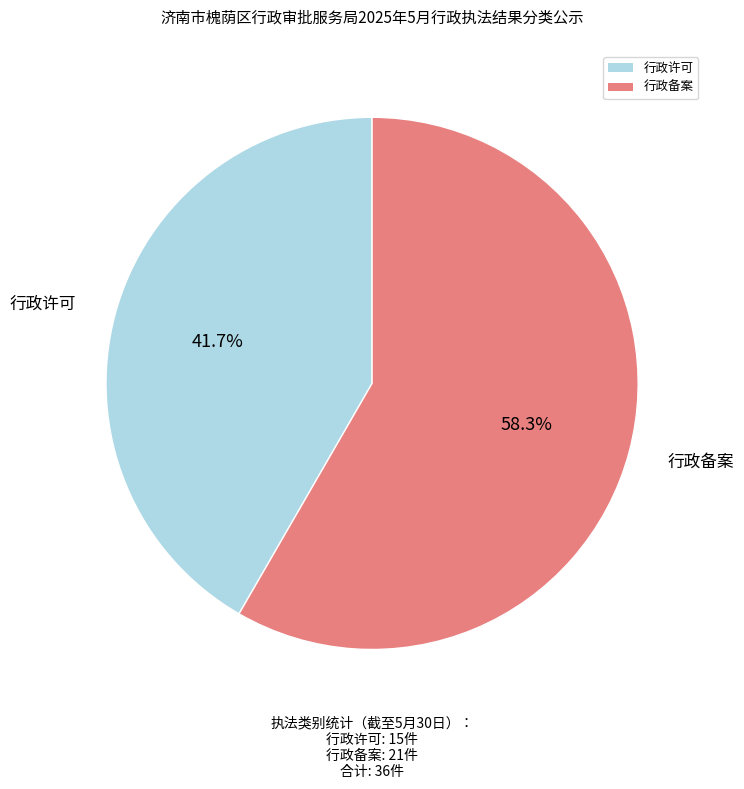

What portion of the pie excludes 行政备案?

41.7%